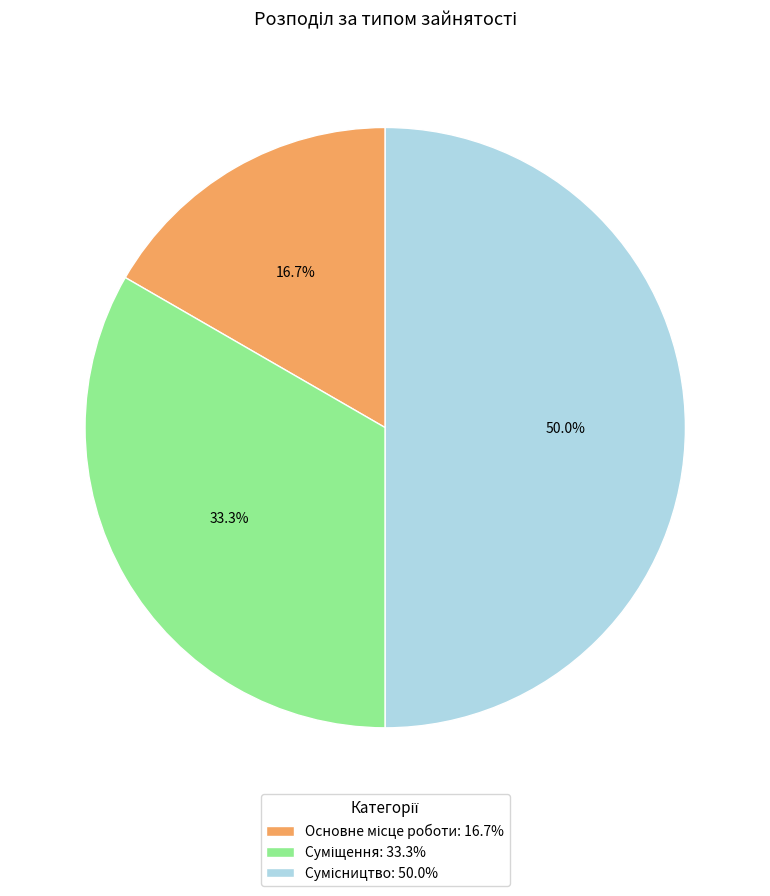

How many segments does this pie chart have?

3